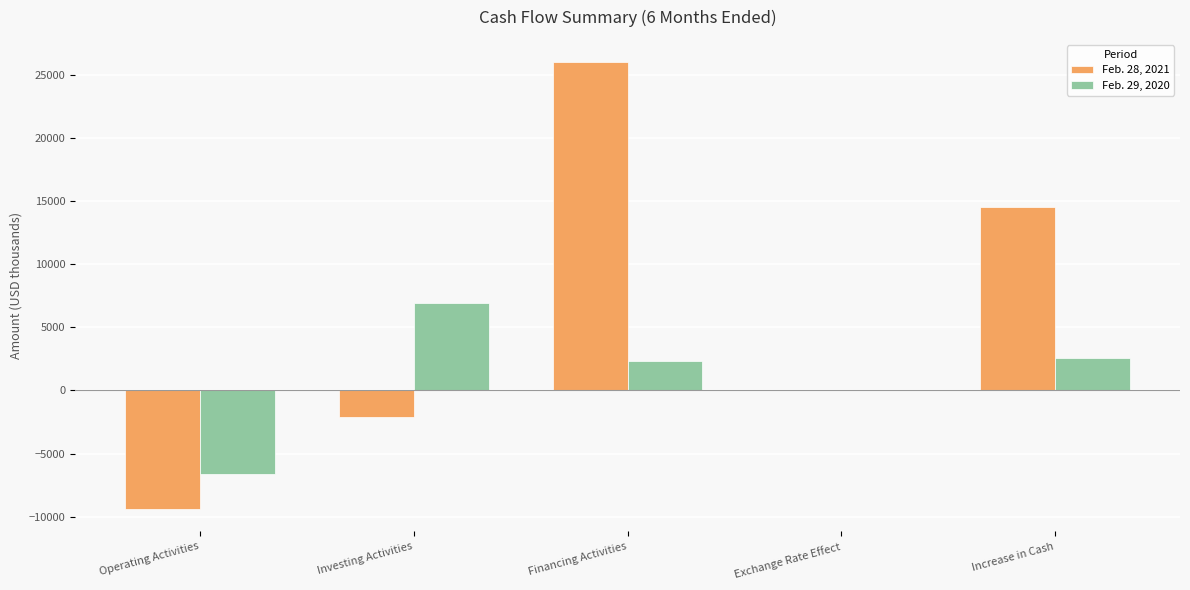

The value of Feb. 28, 2021 at Increase in Cash is 14509. True or false?

True